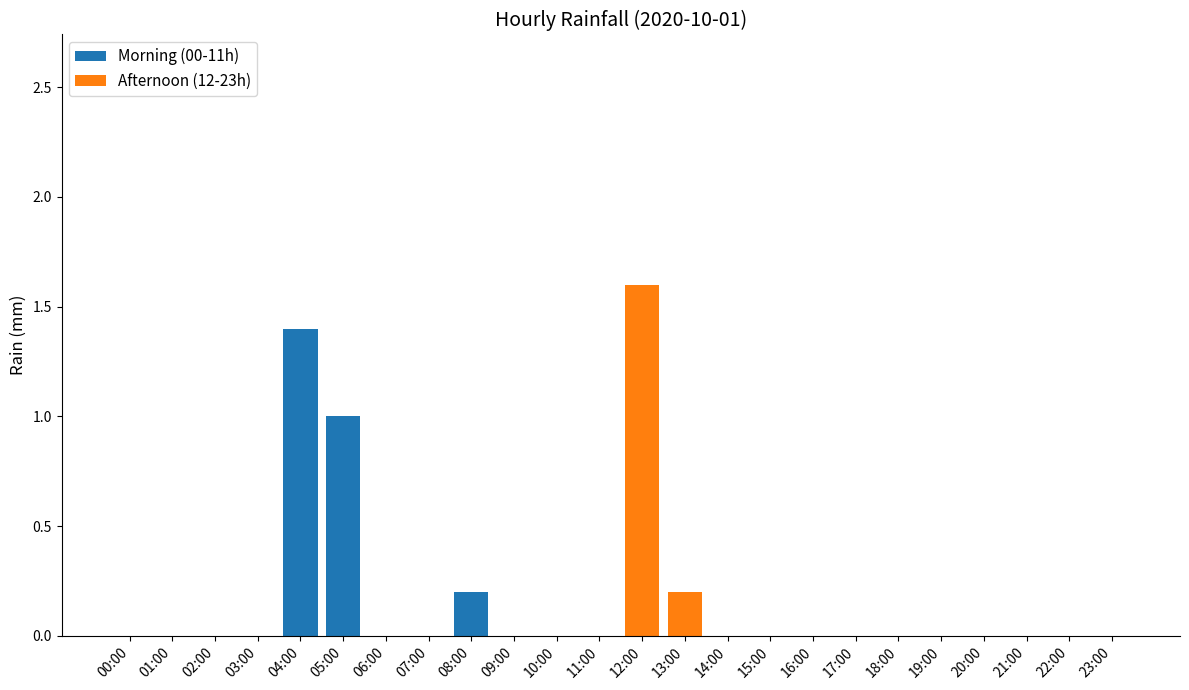

Is it true that Morning (00-11h) equals 0.6 at 19:00?

False